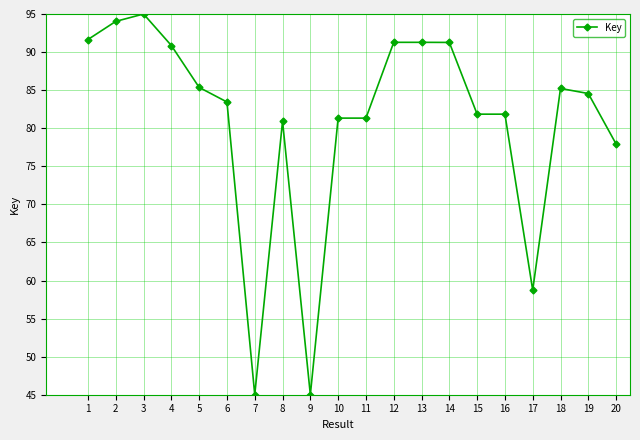

What is the difference between the values at 20 and 6?

5.5